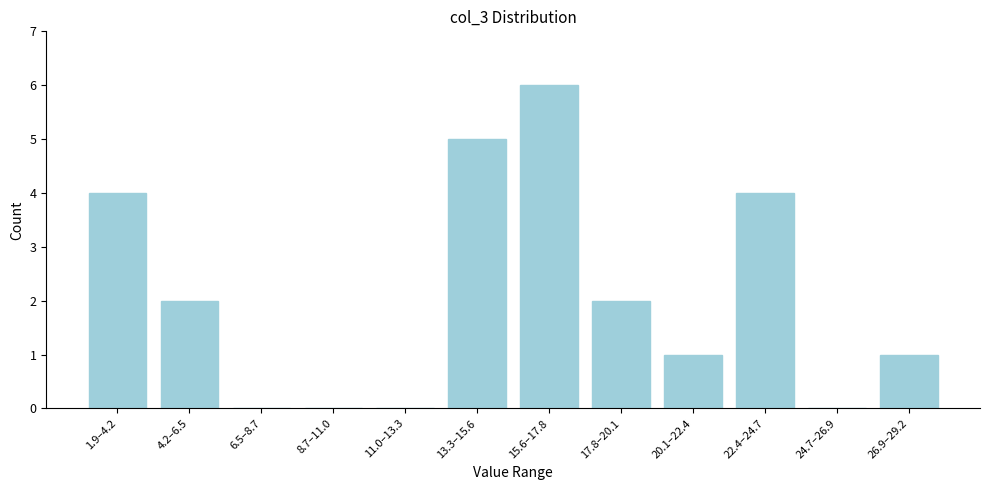

Reading right to left, extract all data points from this chart.

26.9–29.2=1	24.7–26.9=0	22.4–24.7=4	20.1–22.4=1	17.8–20.1=2	15.6–17.8=6	13.3–15.6=5	11.0–13.3=0	8.7–11.0=0	6.5–8.7=0	4.2–6.5=2	1.9–4.2=4